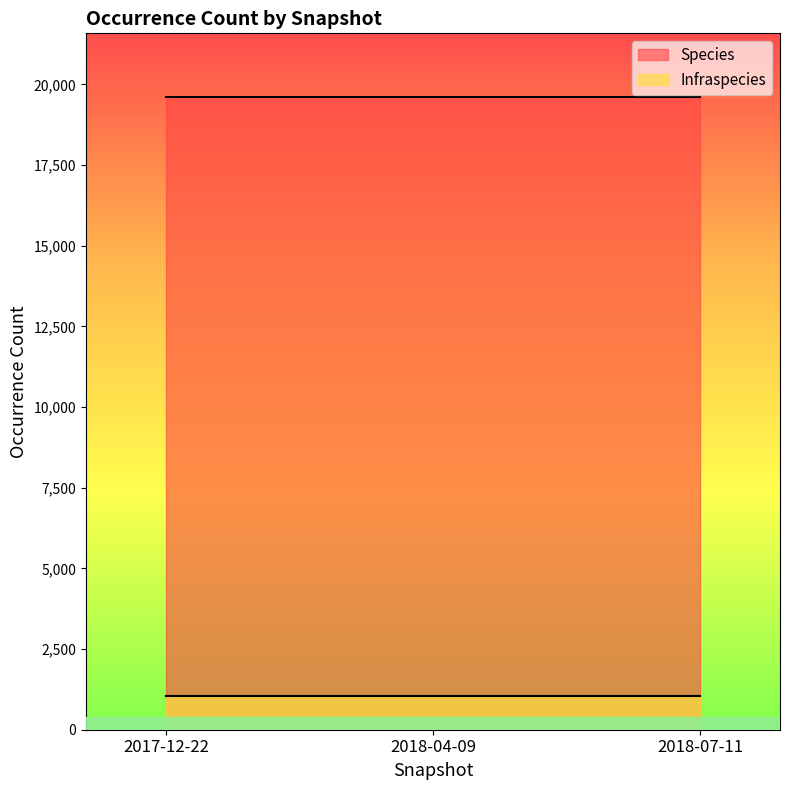

Rank the categories by Infraspecies value from highest to lowest.

2017-12-22, 2018-04-09, 2018-07-11